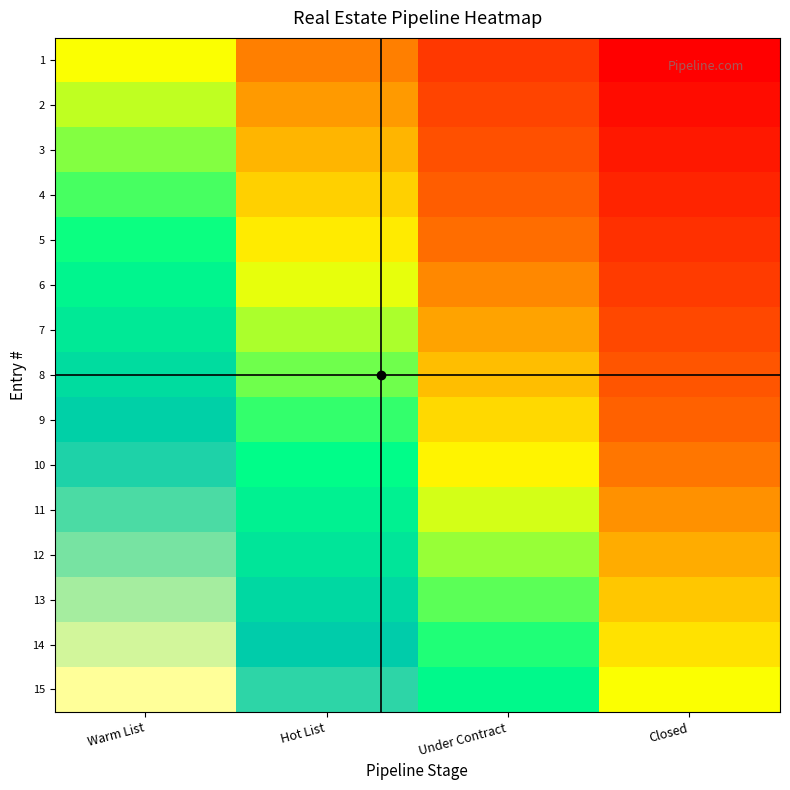

Reading left to right, list all the values displayed in this chart.

1: Warm List=0.5	Hot List=0.3	Under Contract=0.2	Closed=0.0
2: Warm List=0.5	Hot List=0.4	Under Contract=0.2	Closed=0.0
3: Warm List=0.6	Hot List=0.4	Under Contract=0.2	Closed=0.1
4: Warm List=0.6	Hot List=0.4	Under Contract=0.3	Closed=0.1
5: Warm List=0.6	Hot List=0.5	Under Contract=0.3	Closed=0.1
6: Warm List=0.7	Hot List=0.5	Under Contract=0.3	Closed=0.2
7: Warm List=0.7	Hot List=0.5	Under Contract=0.4	Closed=0.2
8: Warm List=0.8	Hot List=0.6	Under Contract=0.4	Closed=0.2
9: Warm List=0.8	Hot List=0.6	Under Contract=0.5	Closed=0.3
10: Warm List=0.8	Hot List=0.7	Under Contract=0.5	Closed=0.3
11: Warm List=0.9	Hot List=0.7	Under Contract=0.5	Closed=0.4
12: Warm List=0.9	Hot List=0.7	Under Contract=0.6	Closed=0.4
13: Warm List=0.9	Hot List=0.8	Under Contract=0.6	Closed=0.4
14: Warm List=1.0	Hot List=0.8	Under Contract=0.6	Closed=0.5
15: Warm List=1.0	Hot List=0.8	Under Contract=0.7	Closed=0.5